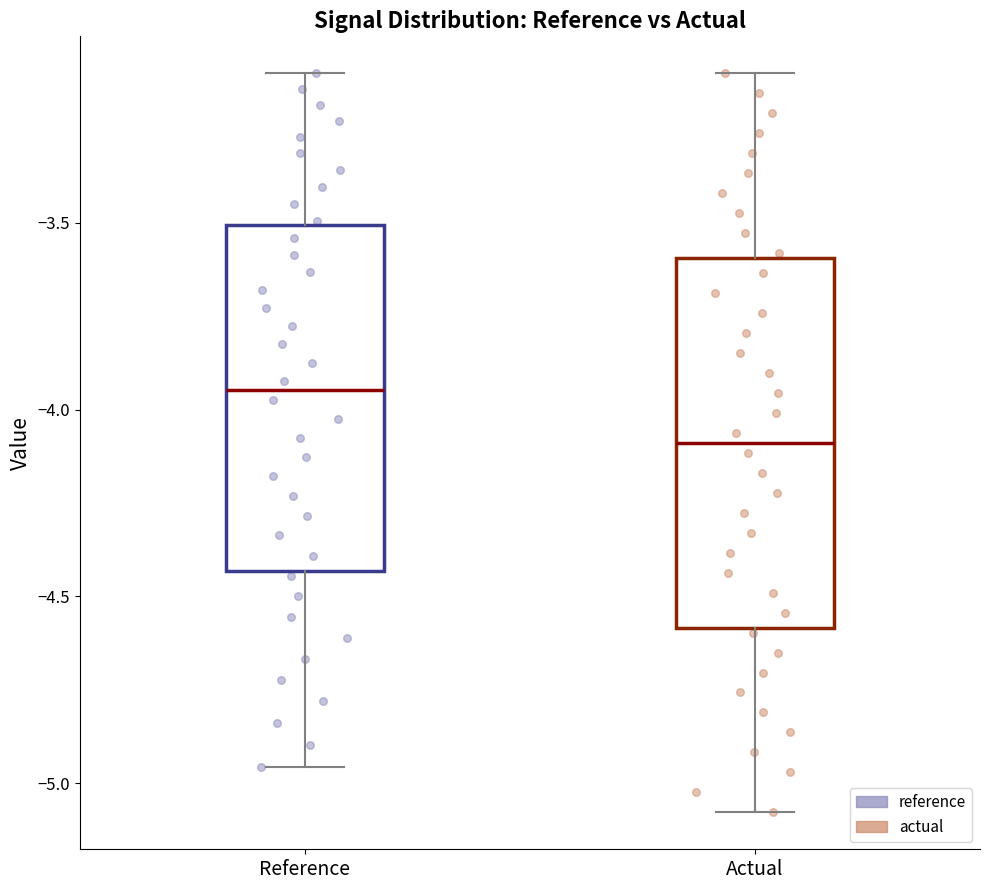

Where is the lower edge of the box for Actual on the y-axis? The values are not printed on the chart, so give them approximately, as read against the axis.

-4.60